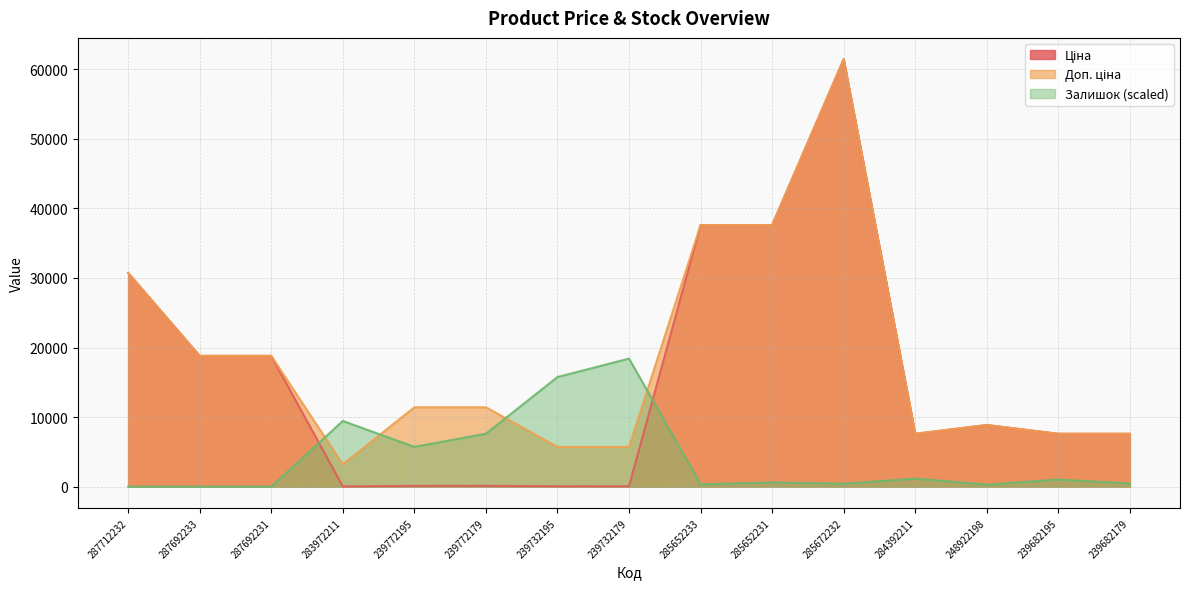

What is the highest value of the Залишок series?

18404.1